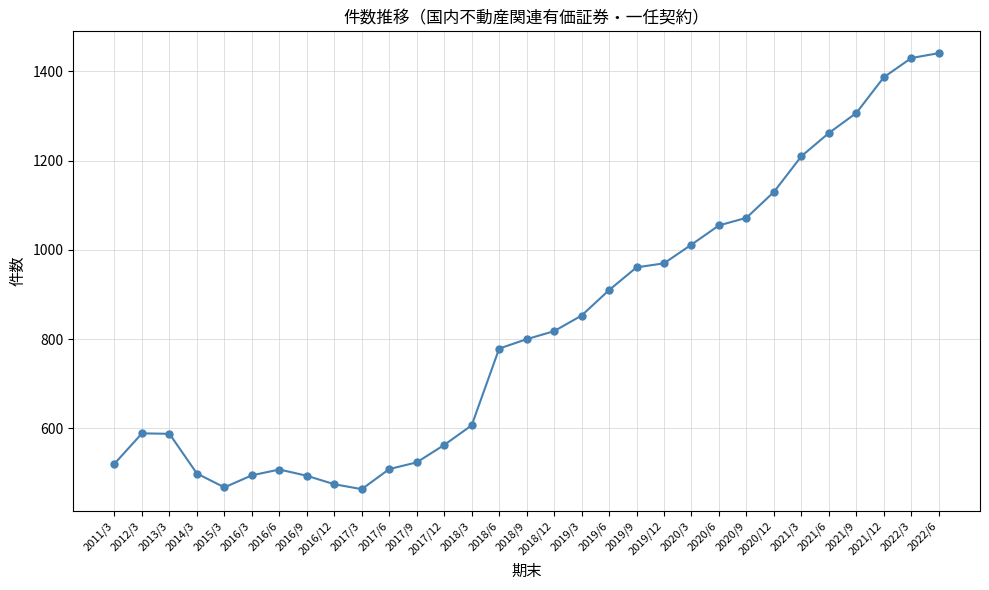

At which category does the data reach its first local valley?

2015/3